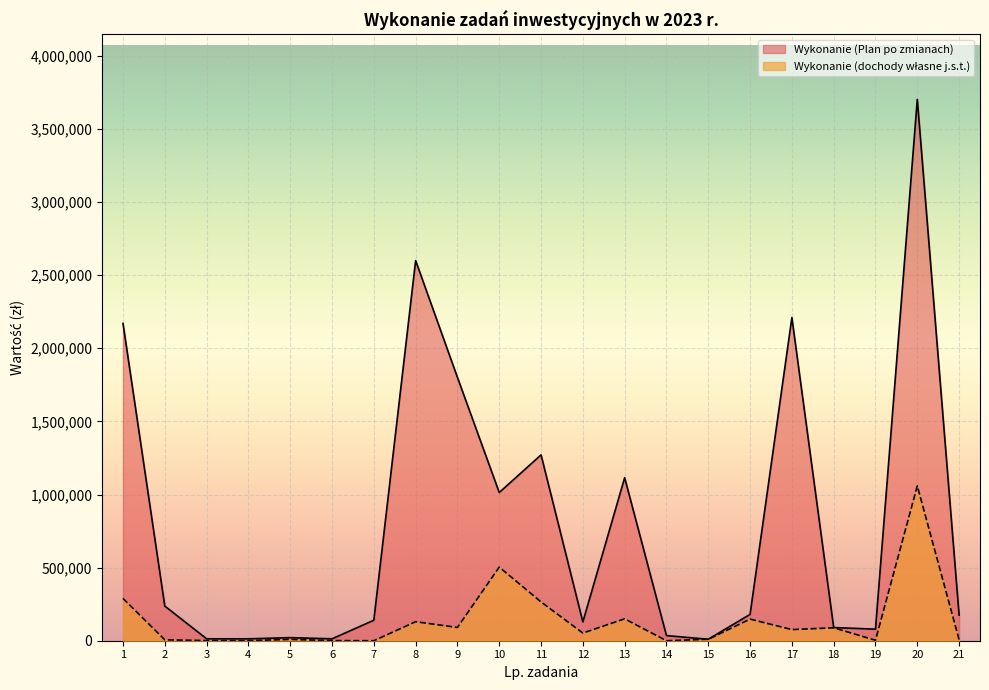

At which category does the chart reach its peak across all series?

20